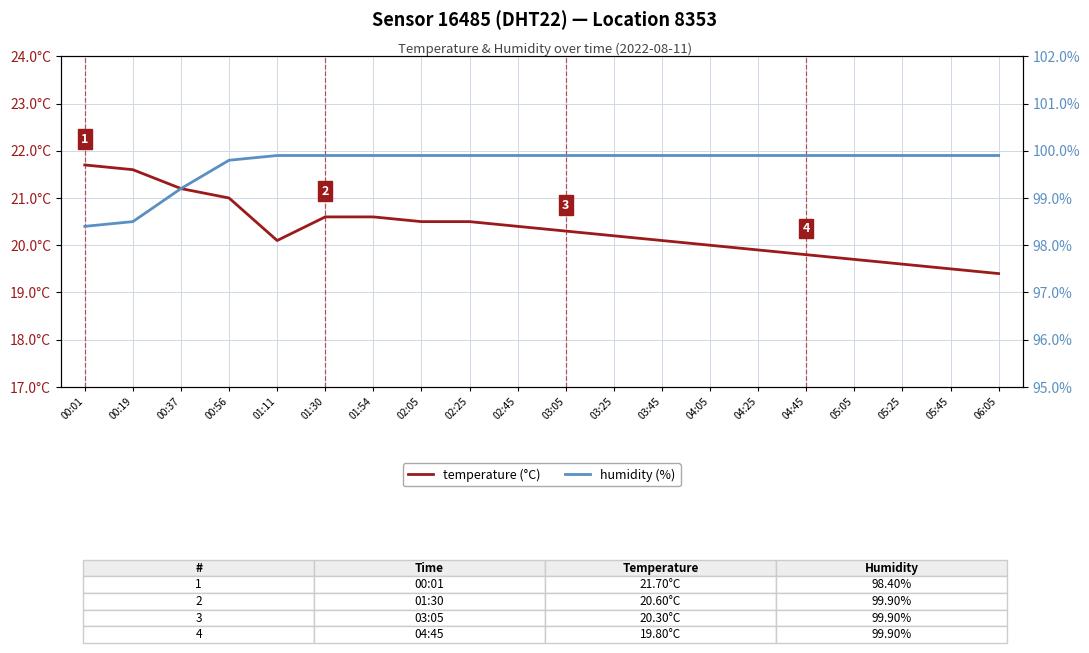

Which has a higher value, 03:45 or 05:05?

03:45